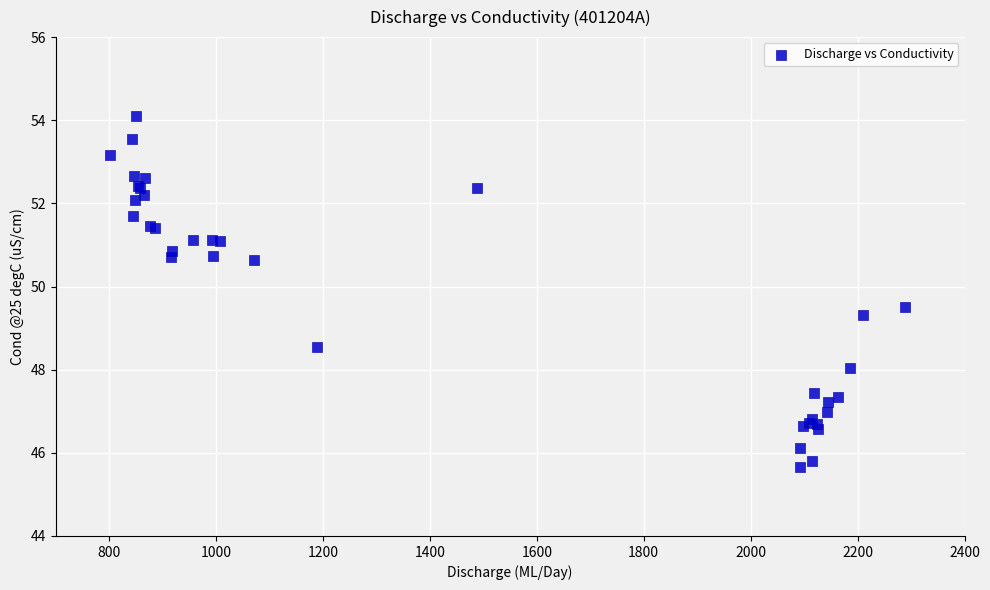

What Y value in the scatter plot is closest to 49?

49.3